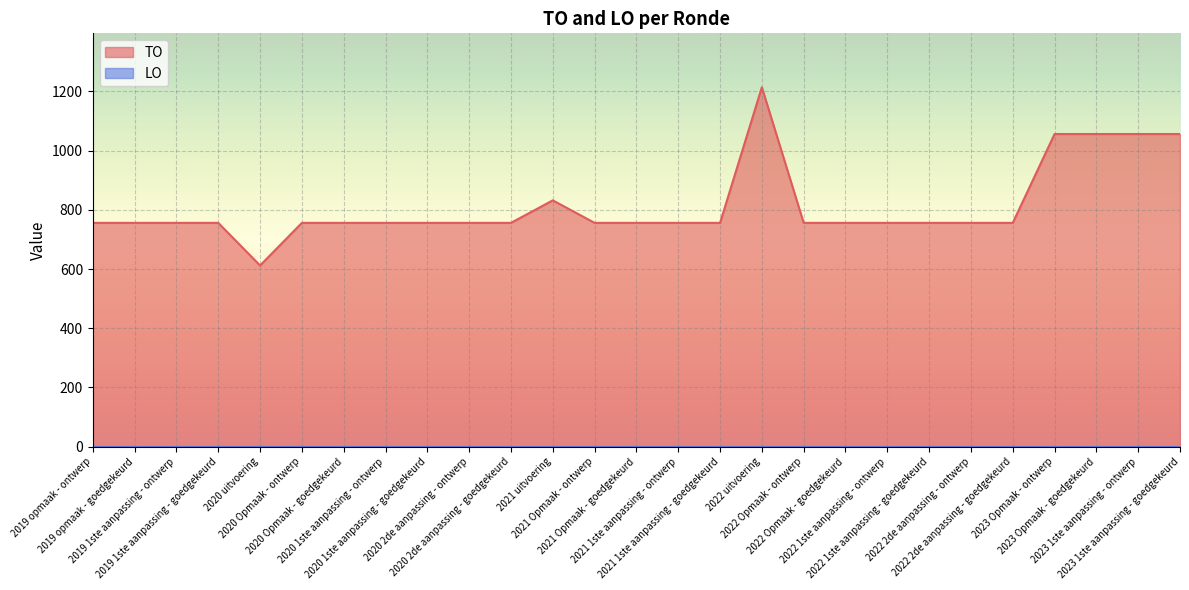

At which category does the data reach its first local valley?

2020 uitvoering